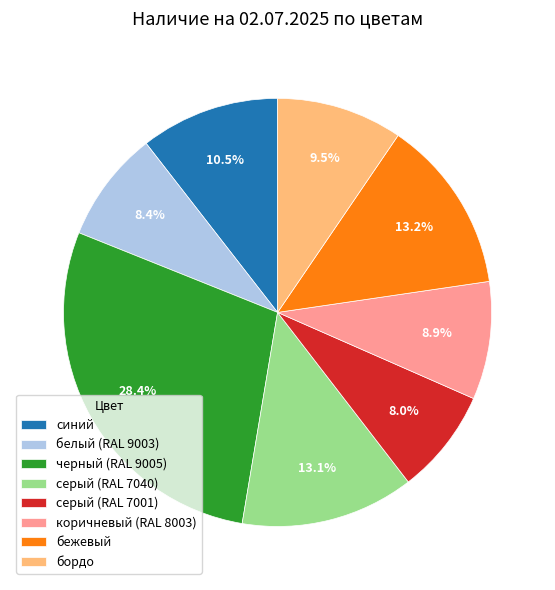

Combined, what portion of the pie is бежевый and серый (RAL 7040)?

26.3%